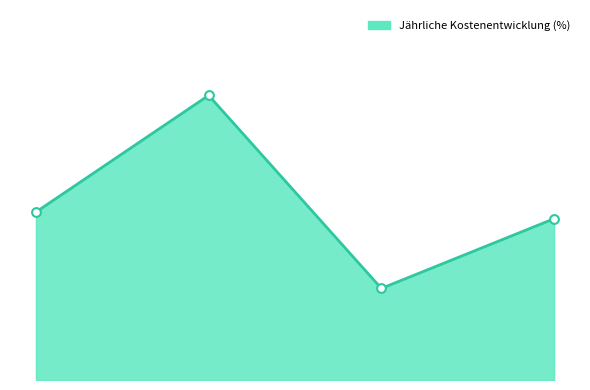

Is this an area chart (filled region under the line)?

Yes